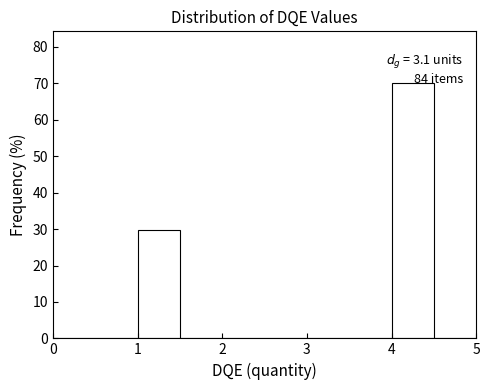

Which range on the x-axis has the tallest bar?

4.0 to 4.5